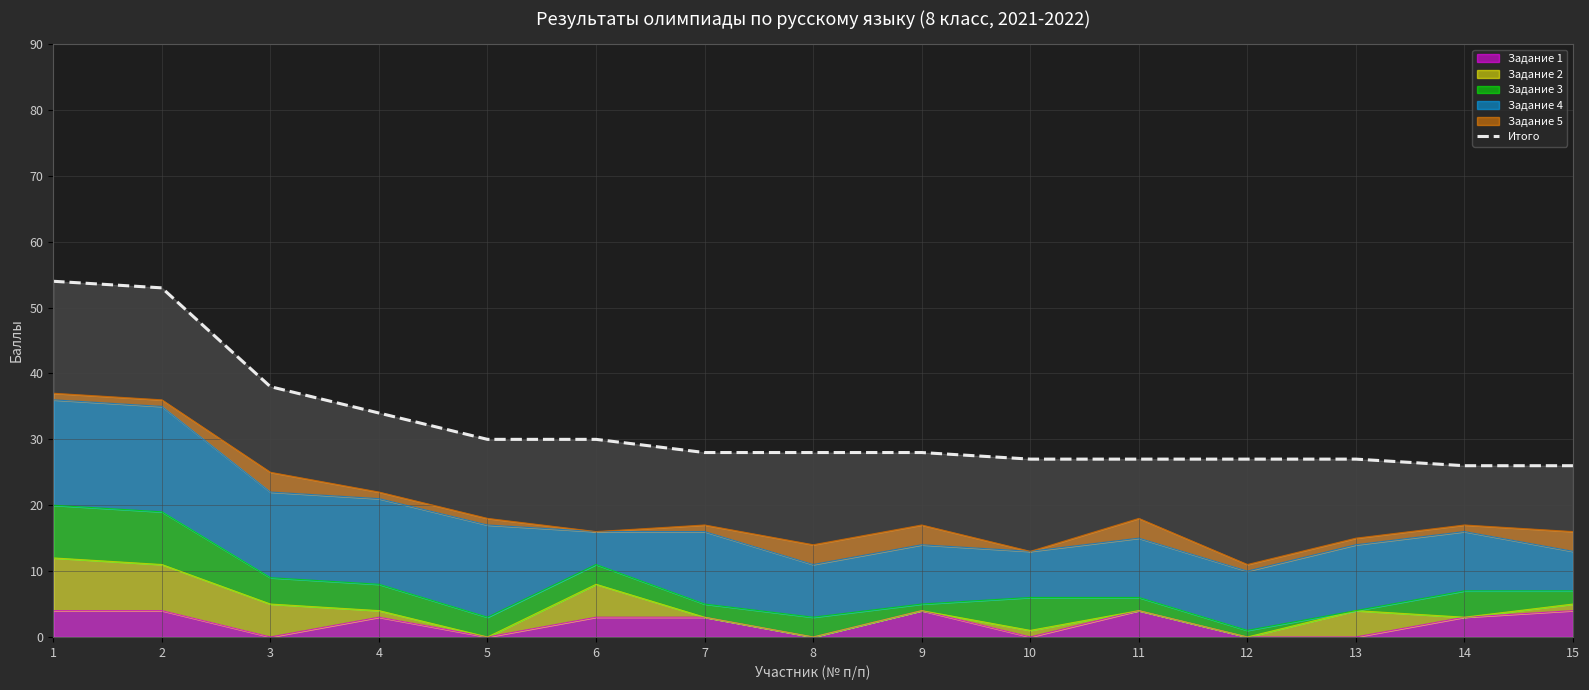

Reading left to right, extract all data points from this chart.

54	53	38	34	30	30	28	28	28	27	27	27	27	26	26